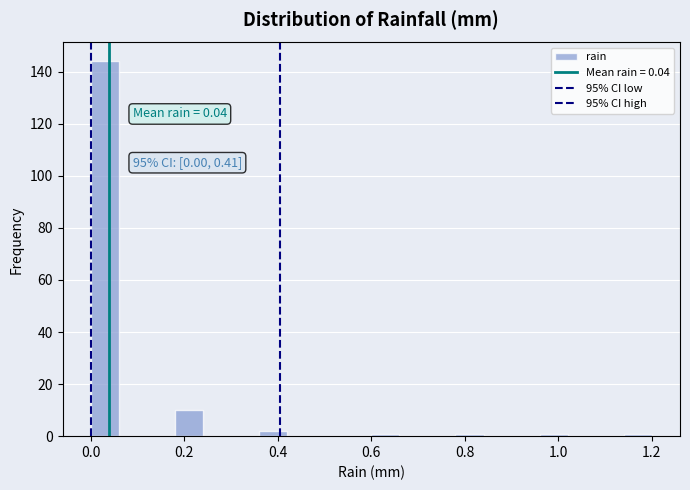

Around what value on the x-axis is the tallest bar? Give the approximate position of its centre, as read against the axis.

0.04